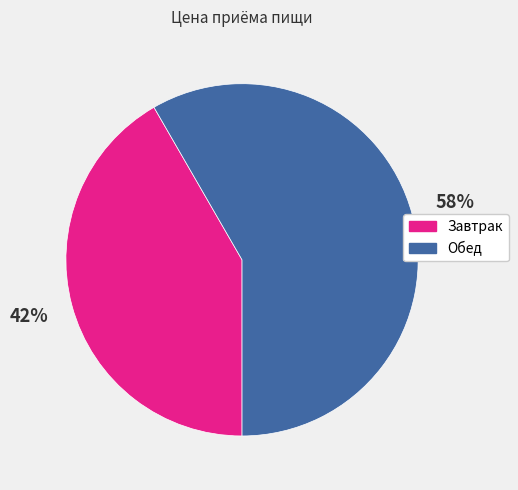

Which category has the smallest portion of the pie?

Завтрак